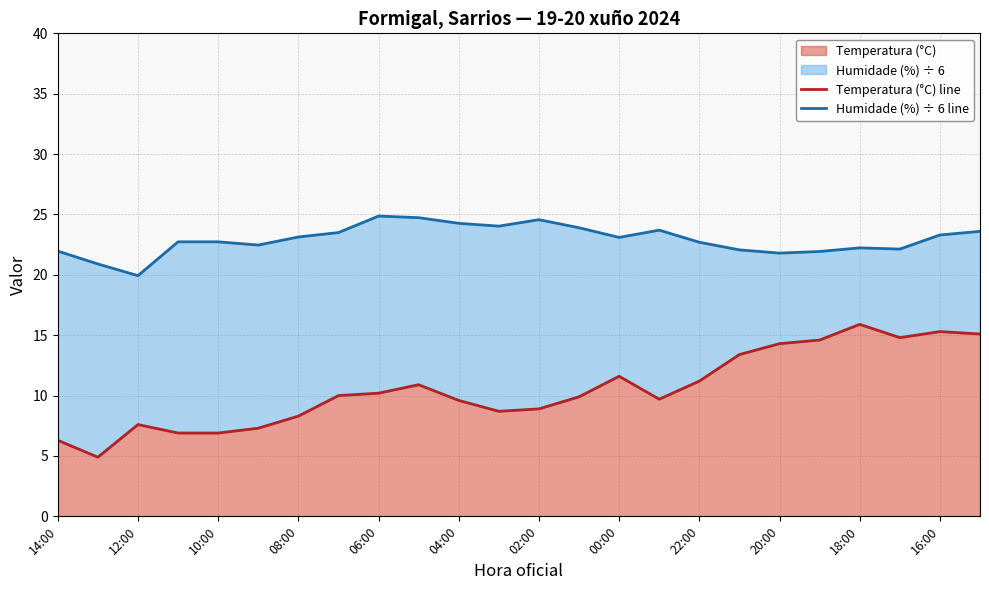

Does the chart display data point markers on the line(s)?

No